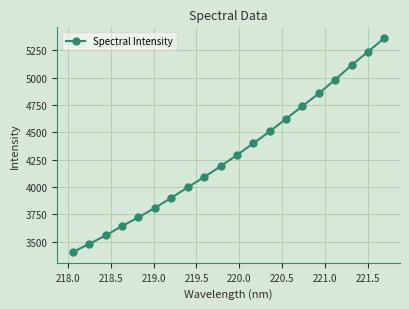

True or false: the data has more than 1 interior local peaks.

False